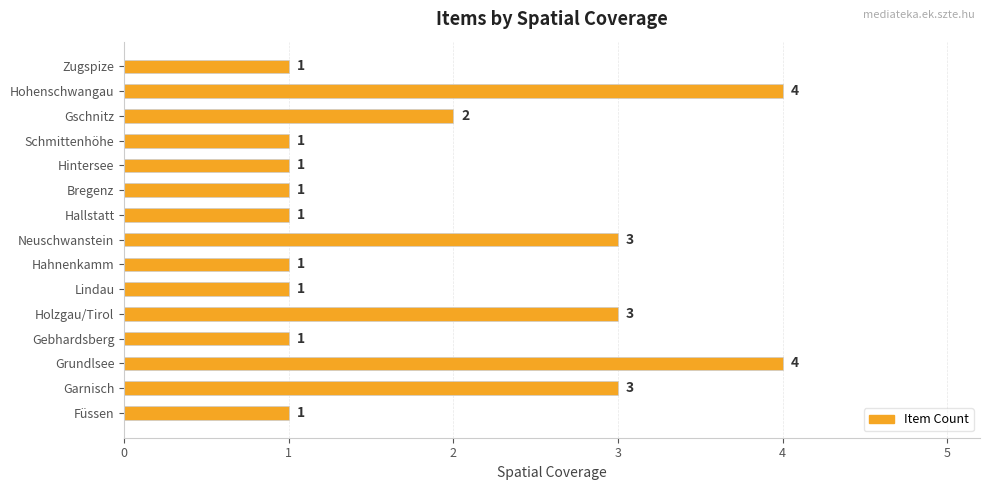

What is the difference between the maximum and minimum values?

3